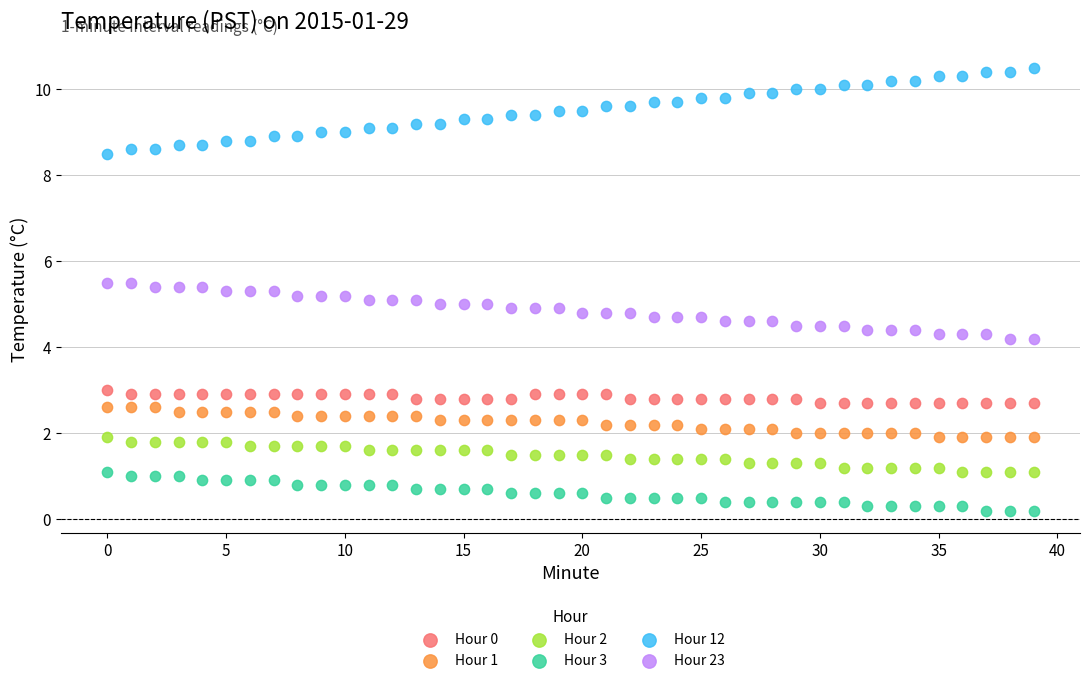

Which series contains the highest Y value?

Hour 12